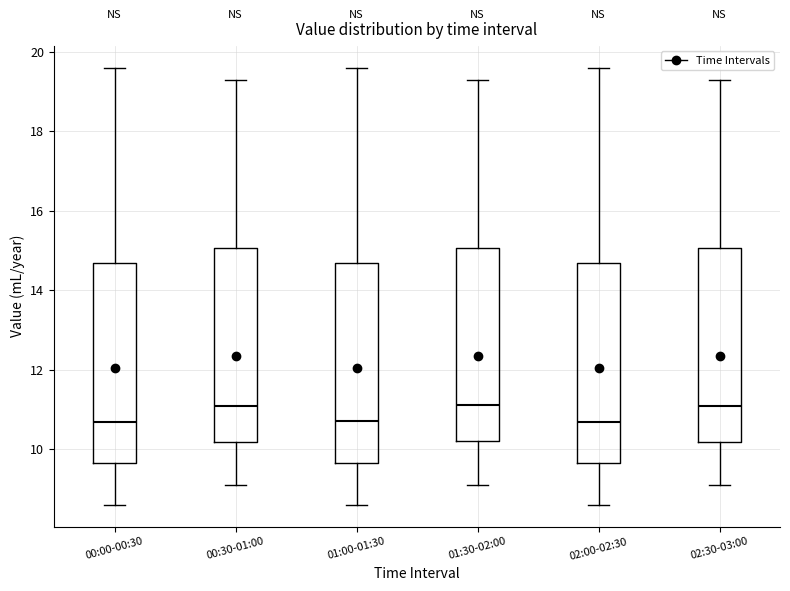

Where is the upper edge of the box for 00:00-00:30 on the y-axis? The values are not printed on the chart, so give them approximately, as read against the axis.

14.6